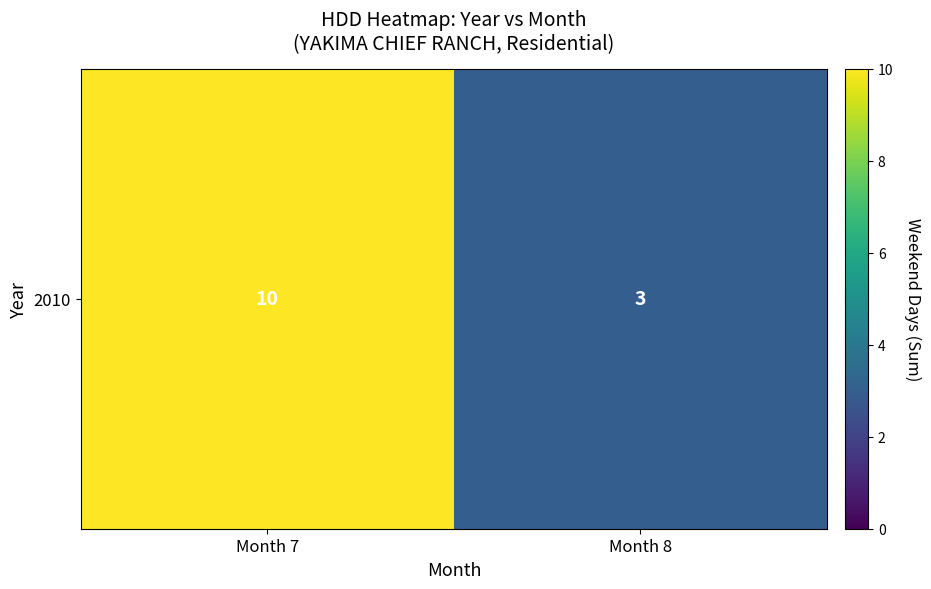

What is the minimum value shown in the chart?

3